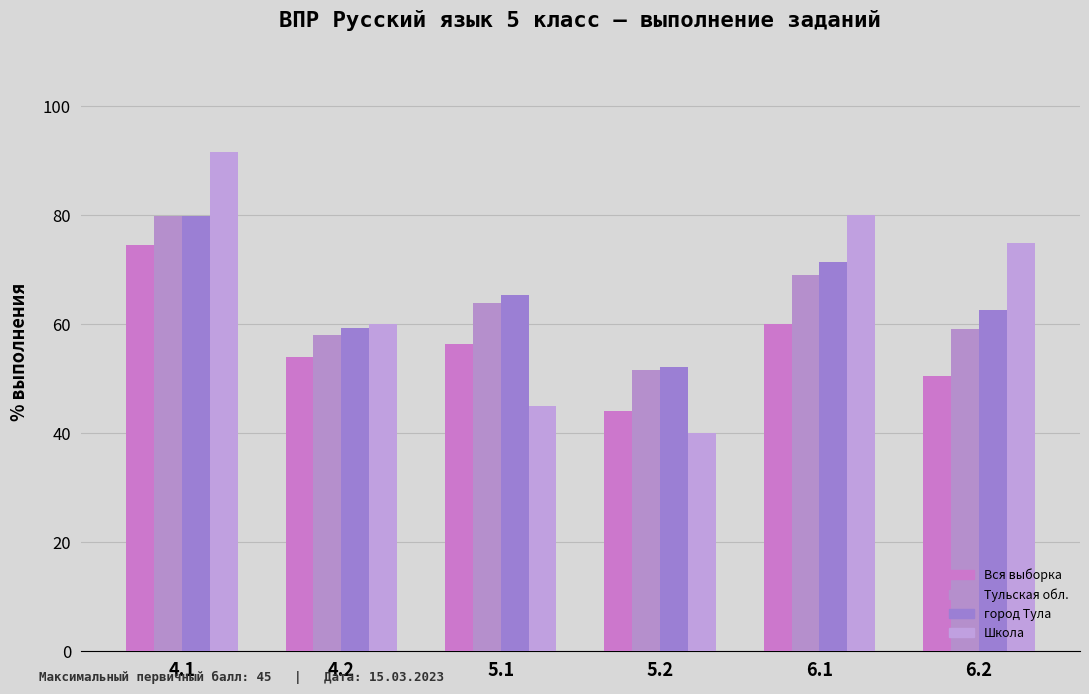

What is the sum of the Школа values at 6.1 and 4.1?

171.7